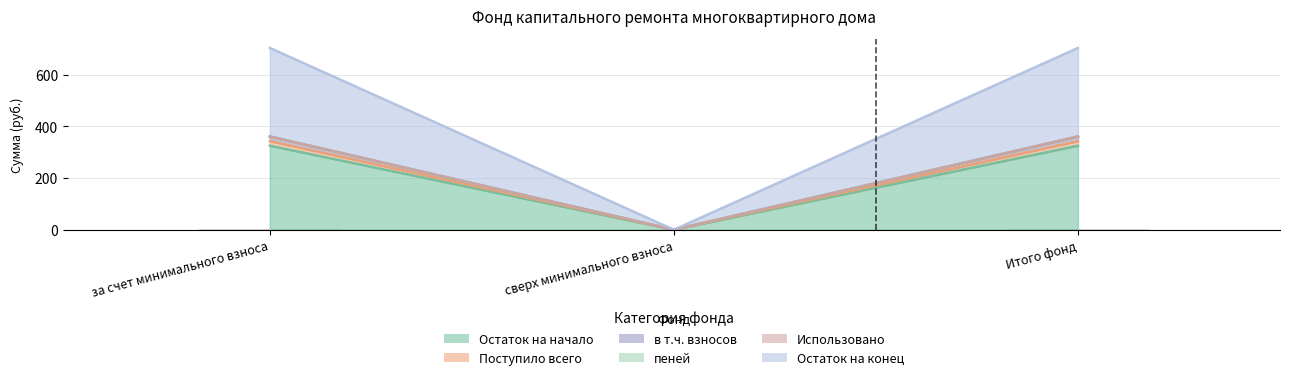

How many groups of bars are there?

3